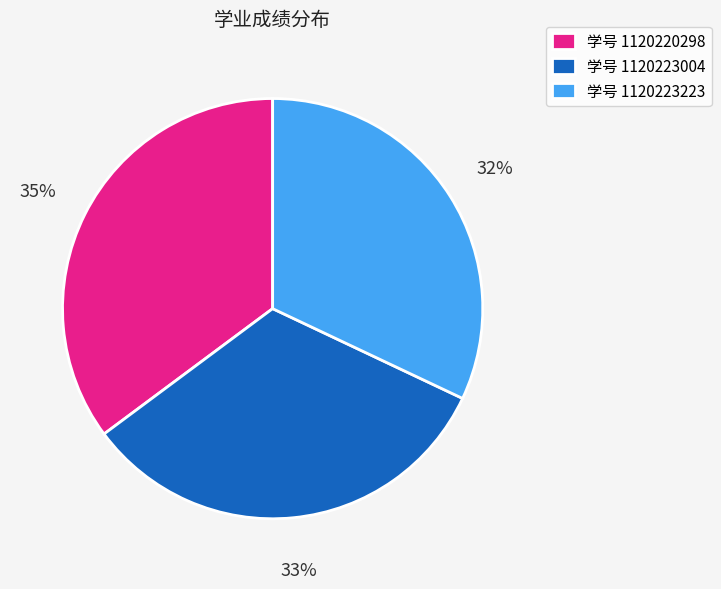

Is it true that 学号 1120223223 is 27% of the pie?

False